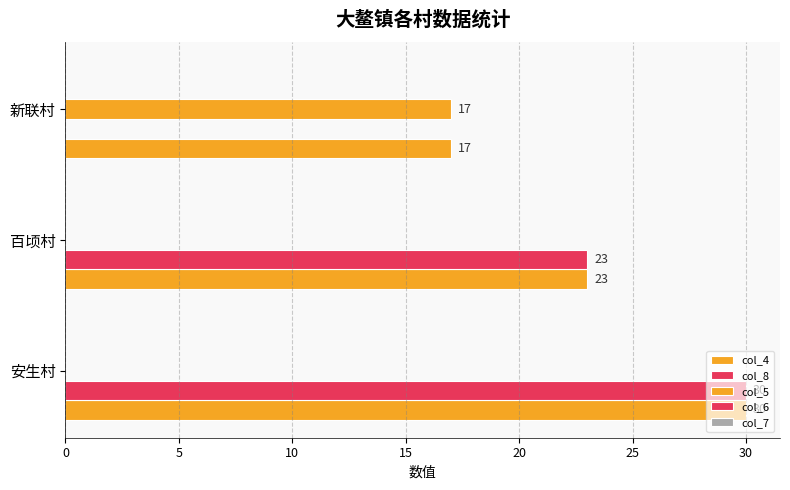

Count the number of data series in this chart.

3